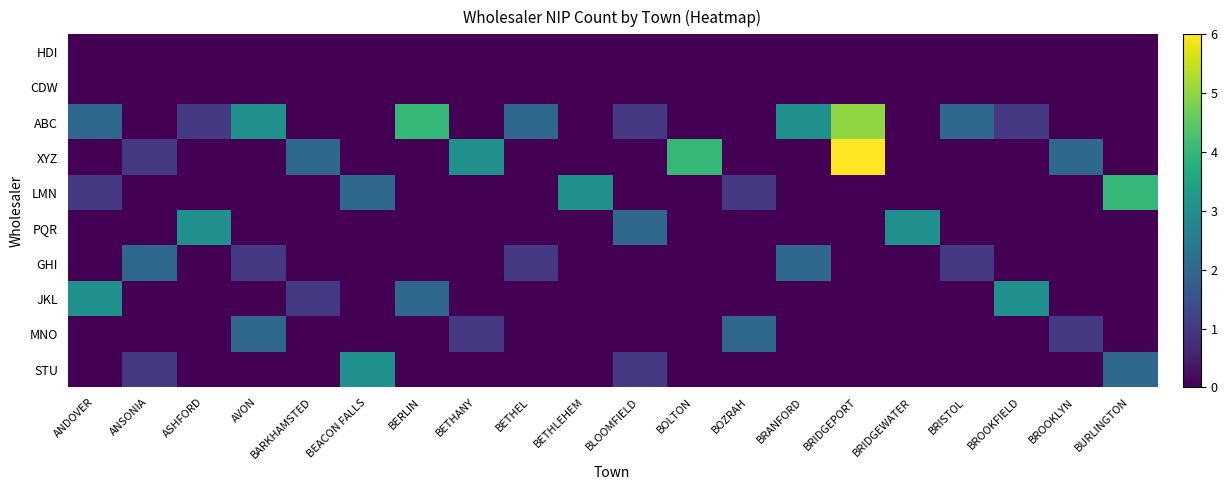

Reading left to right, extract all data points from this chart.

HDI: ANDOVER=0	ANSONIA=0	ASHFORD=0	AVON=0	BARKHAMSTED=0	BEACON FALLS=0	BERLIN=0	BETHANY=0	BETHEL=0	BETHLEHEM=0	BLOOMFIELD=0	BOLTON=0	BOZRAH=0	BRANFORD=0	BRIDGEPORT=0	BRIDGEWATER=0	BRISTOL=0	BROOKFIELD=0	BROOKLYN=0	BURLINGTON=0
CDW: ANDOVER=0	ANSONIA=0	ASHFORD=0	AVON=0	BARKHAMSTED=0	BEACON FALLS=0	BERLIN=0	BETHANY=0	BETHEL=0	BETHLEHEM=0	BLOOMFIELD=0	BOLTON=0	BOZRAH=0	BRANFORD=0	BRIDGEPORT=0	BRIDGEWATER=0	BRISTOL=0	BROOKFIELD=0	BROOKLYN=0	BURLINGTON=0
ABC: ANDOVER=2	ANSONIA=0	ASHFORD=1	AVON=3	BARKHAMSTED=0	BEACON FALLS=0	BERLIN=4	BETHANY=0	BETHEL=2	BETHLEHEM=0	BLOOMFIELD=1	BOLTON=0	BOZRAH=0	BRANFORD=3	BRIDGEPORT=5	BRIDGEWATER=0	BRISTOL=2	BROOKFIELD=1	BROOKLYN=0	BURLINGTON=0
XYZ: ANDOVER=0	ANSONIA=1	ASHFORD=0	AVON=0	BARKHAMSTED=2	BEACON FALLS=0	BERLIN=0	BETHANY=3	BETHEL=0	BETHLEHEM=0	BLOOMFIELD=0	BOLTON=4	BOZRAH=0	BRANFORD=0	BRIDGEPORT=6	BRIDGEWATER=0	BRISTOL=0	BROOKFIELD=0	BROOKLYN=2	BURLINGTON=0
LMN: ANDOVER=1	ANSONIA=0	ASHFORD=0	AVON=0	BARKHAMSTED=0	BEACON FALLS=2	BERLIN=0	BETHANY=0	BETHEL=0	BETHLEHEM=3	BLOOMFIELD=0	BOLTON=0	BOZRAH=1	BRANFORD=0	BRIDGEPORT=0	BRIDGEWATER=0	BRISTOL=0	BROOKFIELD=0	BROOKLYN=0	BURLINGTON=4
PQR: ANDOVER=0	ANSONIA=0	ASHFORD=3	AVON=0	BARKHAMSTED=0	BEACON FALLS=0	BERLIN=0	BETHANY=0	BETHEL=0	BETHLEHEM=0	BLOOMFIELD=2	BOLTON=0	BOZRAH=0	BRANFORD=0	BRIDGEPORT=0	BRIDGEWATER=3	BRISTOL=0	BROOKFIELD=0	BROOKLYN=0	BURLINGTON=0
GHI: ANDOVER=0	ANSONIA=2	ASHFORD=0	AVON=1	BARKHAMSTED=0	BEACON FALLS=0	BERLIN=0	BETHANY=0	BETHEL=1	BETHLEHEM=0	BLOOMFIELD=0	BOLTON=0	BOZRAH=0	BRANFORD=2	BRIDGEPORT=0	BRIDGEWATER=0	BRISTOL=1	BROOKFIELD=0	BROOKLYN=0	BURLINGTON=0
JKL: ANDOVER=3	ANSONIA=0	ASHFORD=0	AVON=0	BARKHAMSTED=1	BEACON FALLS=0	BERLIN=2	BETHANY=0	BETHEL=0	BETHLEHEM=0	BLOOMFIELD=0	BOLTON=0	BOZRAH=0	BRANFORD=0	BRIDGEPORT=0	BRIDGEWATER=0	BRISTOL=0	BROOKFIELD=3	BROOKLYN=0	BURLINGTON=0
MNO: ANDOVER=0	ANSONIA=0	ASHFORD=0	AVON=2	BARKHAMSTED=0	BEACON FALLS=0	BERLIN=0	BETHANY=1	BETHEL=0	BETHLEHEM=0	BLOOMFIELD=0	BOLTON=0	BOZRAH=2	BRANFORD=0	BRIDGEPORT=0	BRIDGEWATER=0	BRISTOL=0	BROOKFIELD=0	BROOKLYN=1	BURLINGTON=0
STU: ANDOVER=0	ANSONIA=1	ASHFORD=0	AVON=0	BARKHAMSTED=0	BEACON FALLS=3	BERLIN=0	BETHANY=0	BETHEL=0	BETHLEHEM=0	BLOOMFIELD=1	BOLTON=0	BOZRAH=0	BRANFORD=0	BRIDGEPORT=0	BRIDGEWATER=0	BRISTOL=0	BROOKFIELD=0	BROOKLYN=0	BURLINGTON=2